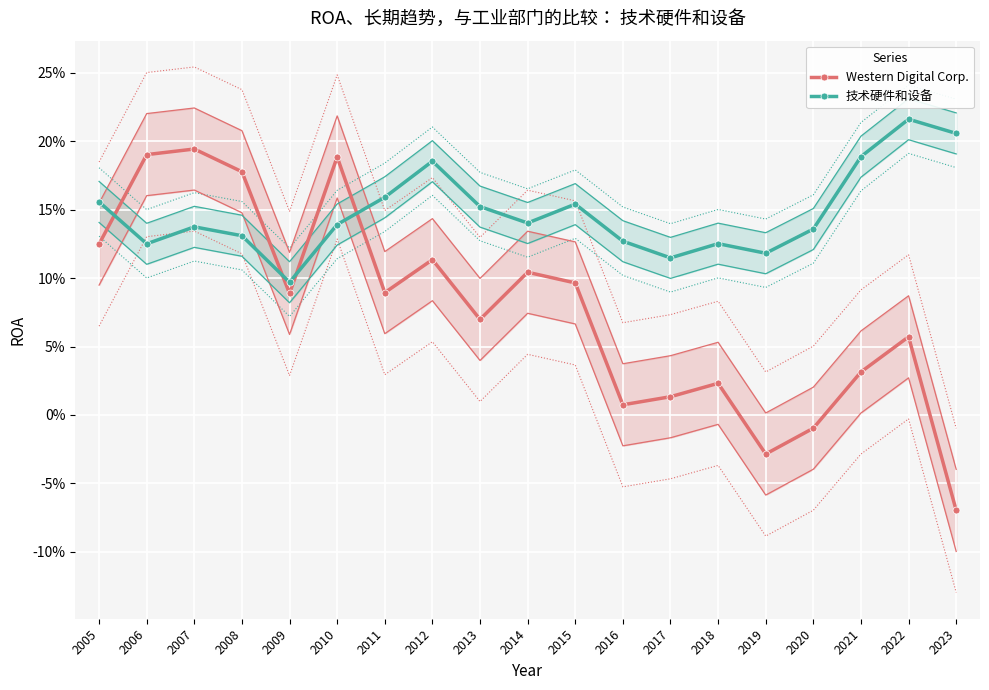

Where is the first local minimum for 技术硬件和设备?

2006